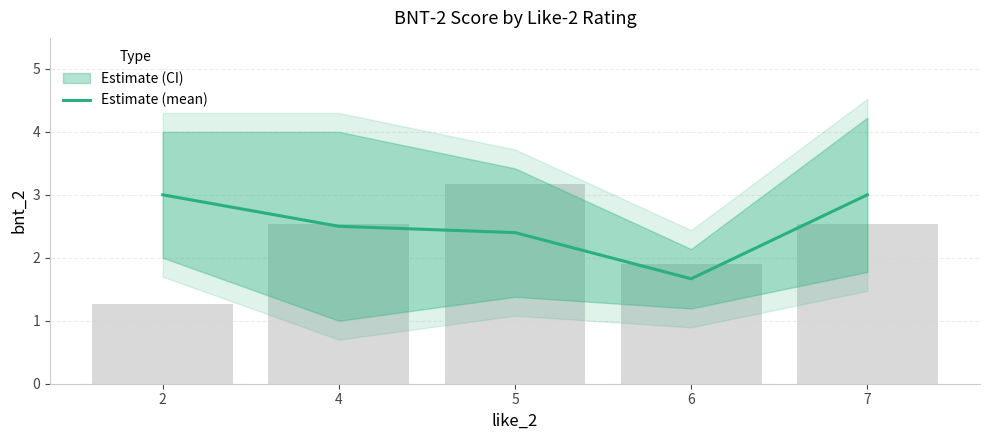

What is the maximum value shown in the chart?

3.0